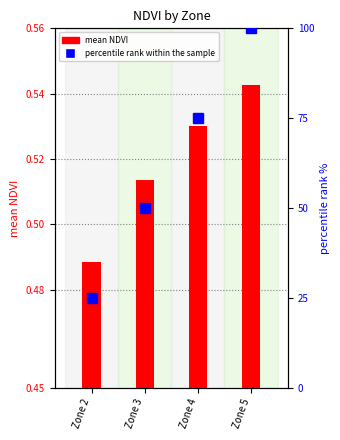

What is the difference between the maximum and minimum values in the mean NDVI series?

0.1